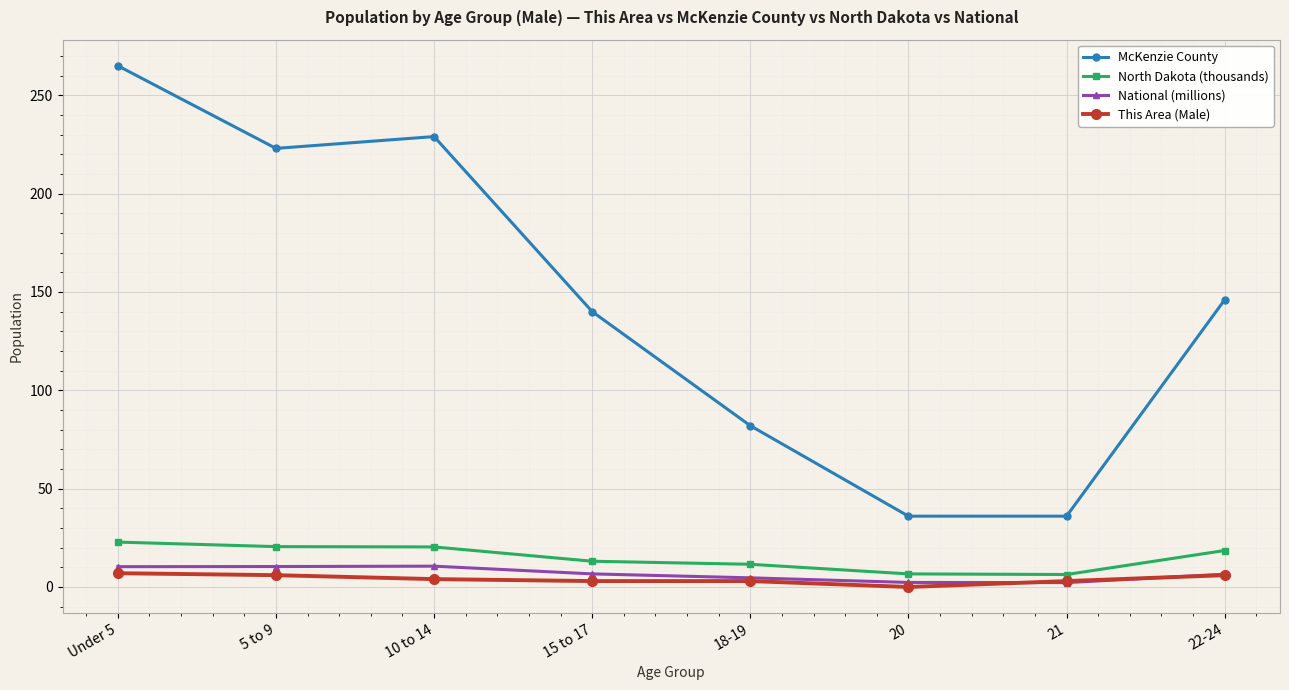

Is this an area chart (filled region under the line)?

No